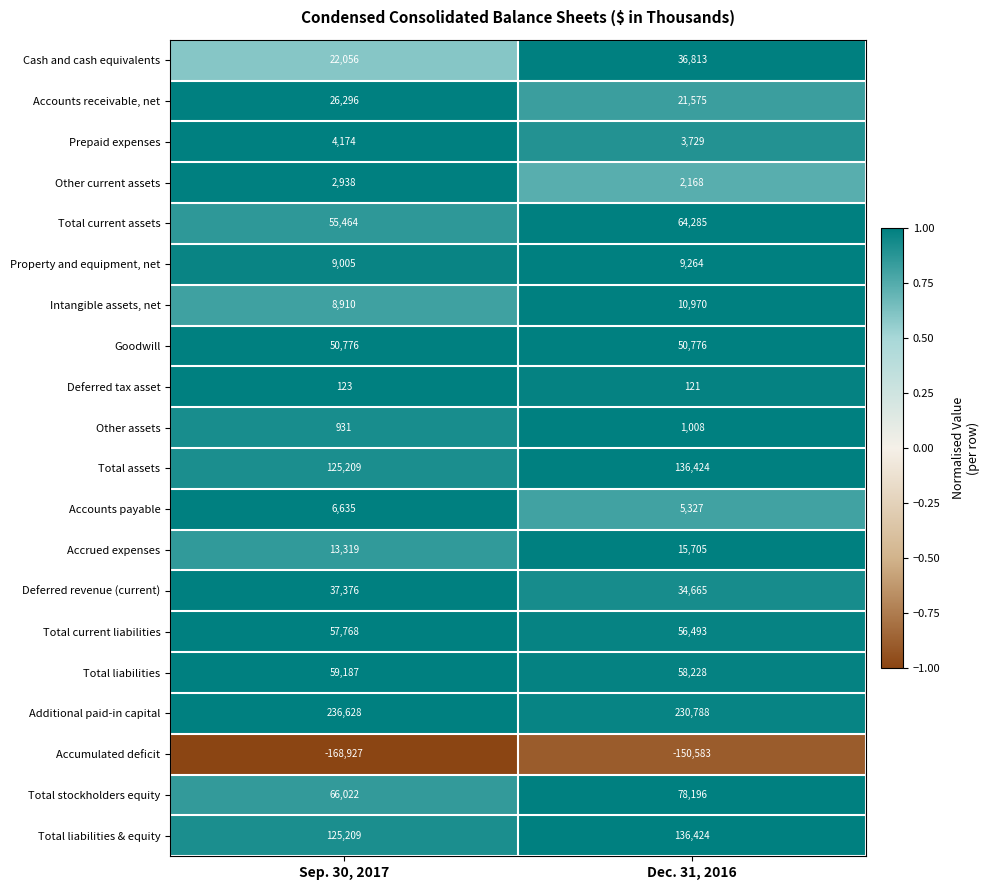

The value of Accounts payable at Dec. 31, 2016 is 5327. True or false?

True